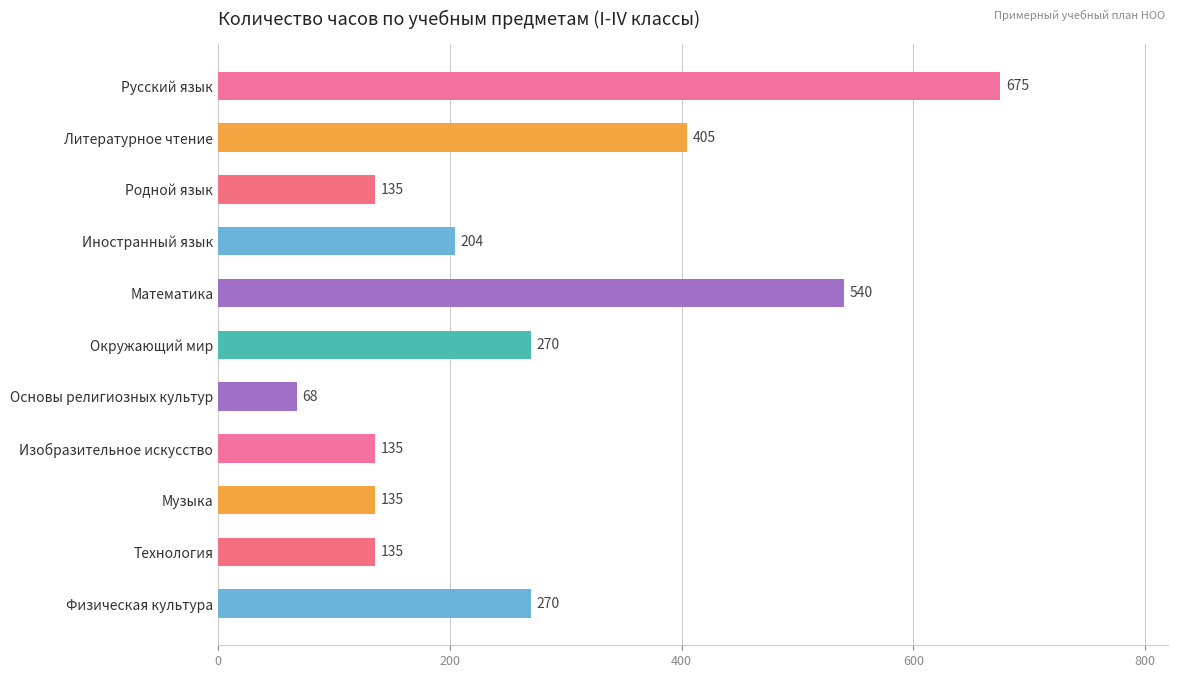

What is the ratio of the value at Физическая культура to the value at Музыка?

2.0